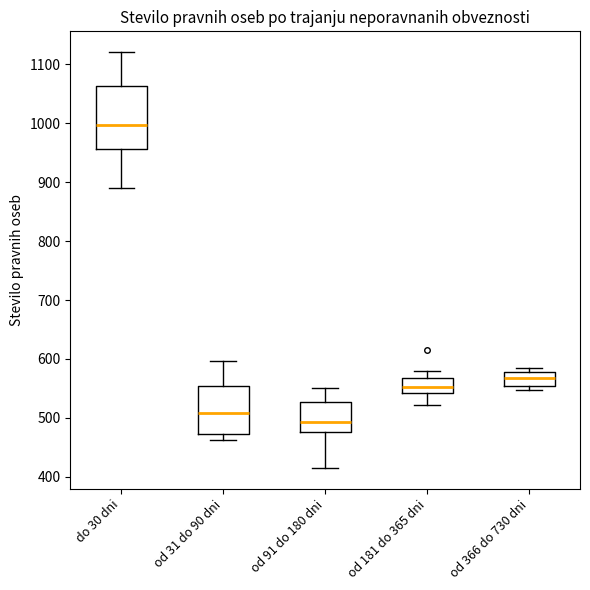

Comparing the boxes themselves (not the whiskers), which one is the tallest?

do 30 dni